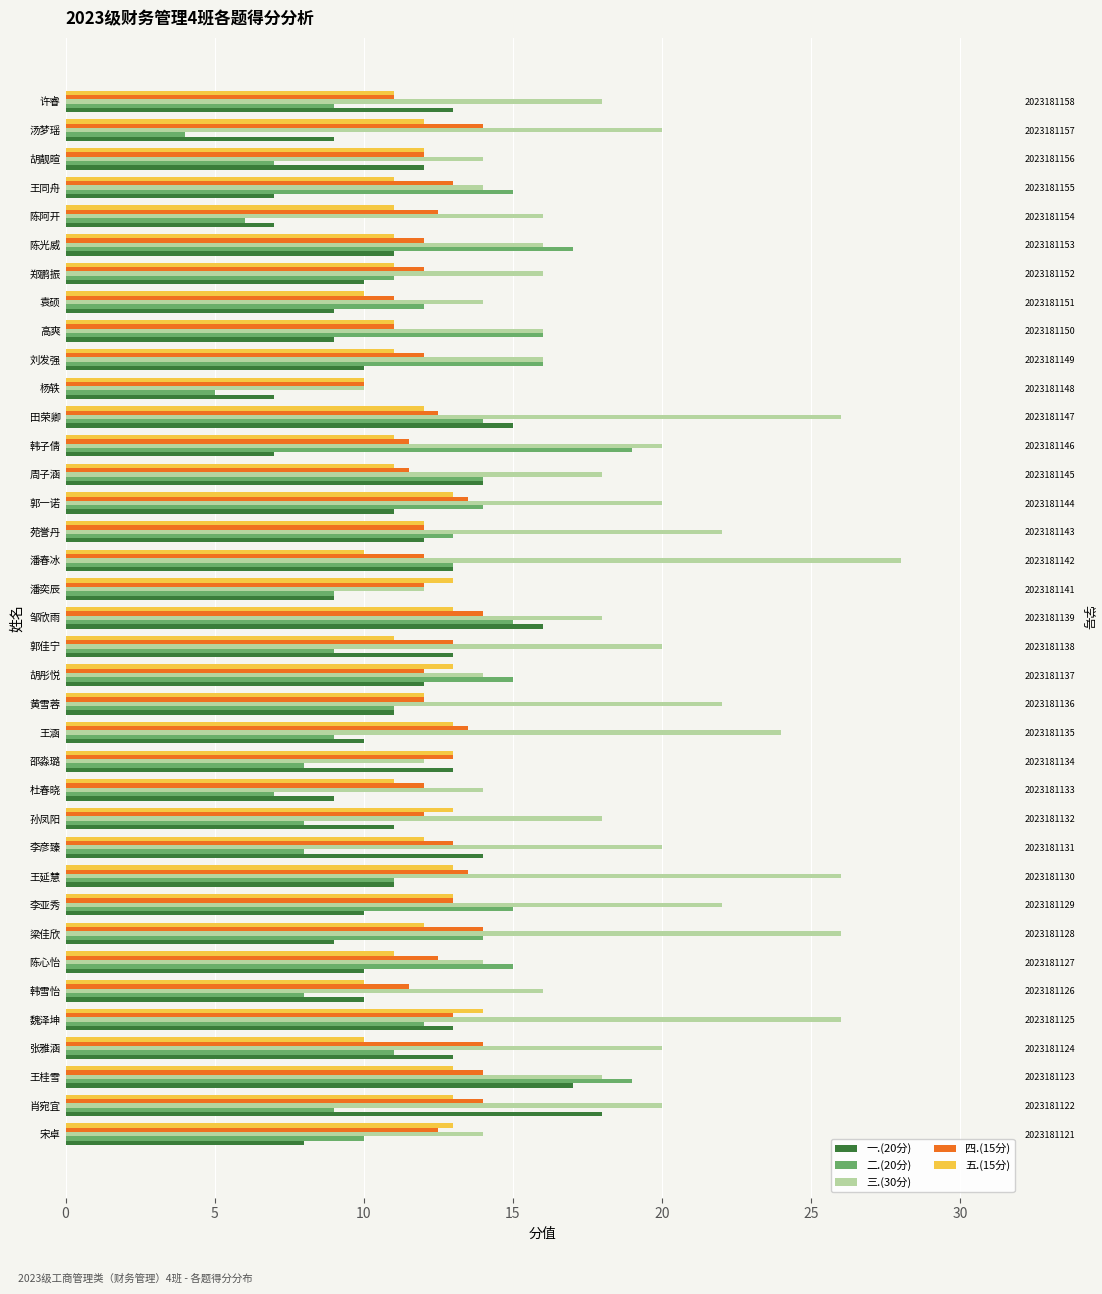

How many categories are shown in the chart?

37